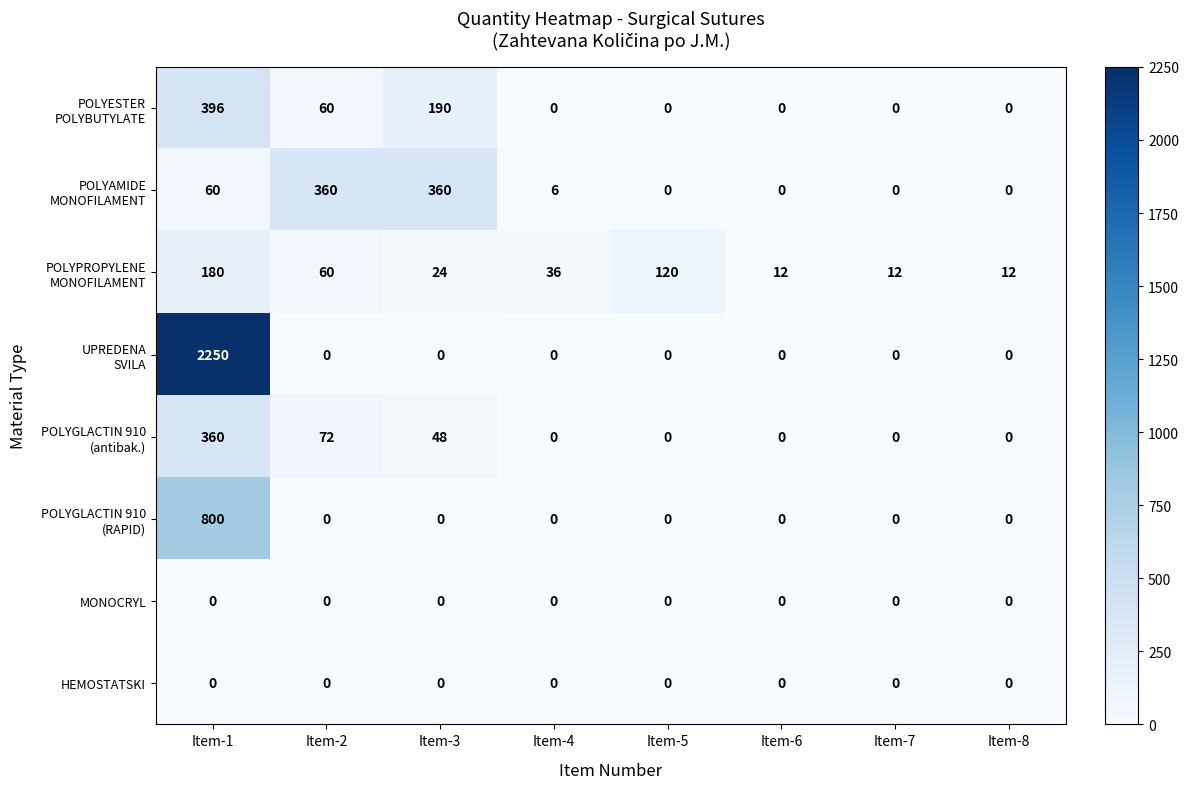

What is the difference between the highest and lowest values at Item-2?

360